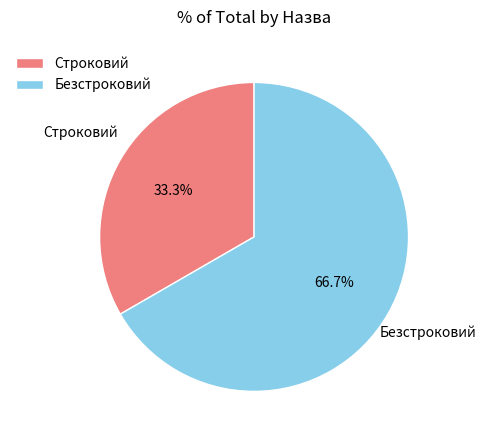

Combined, what portion of the pie is Безстроковий and Строковий?

100.0%